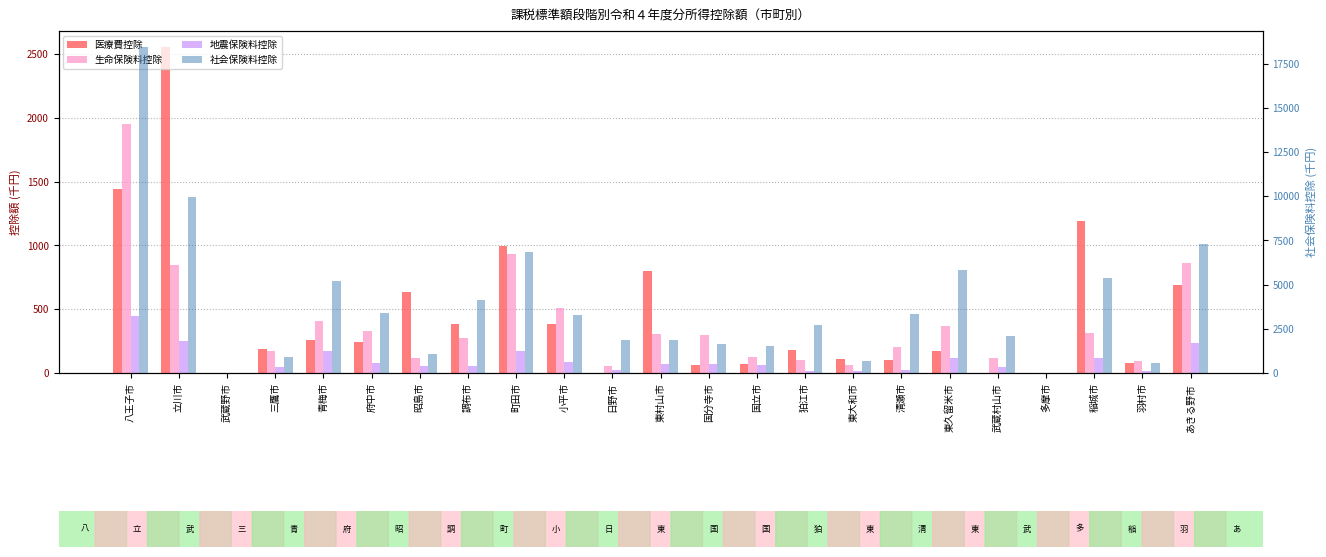

At which category is the sum across all series the highest?

八王子市